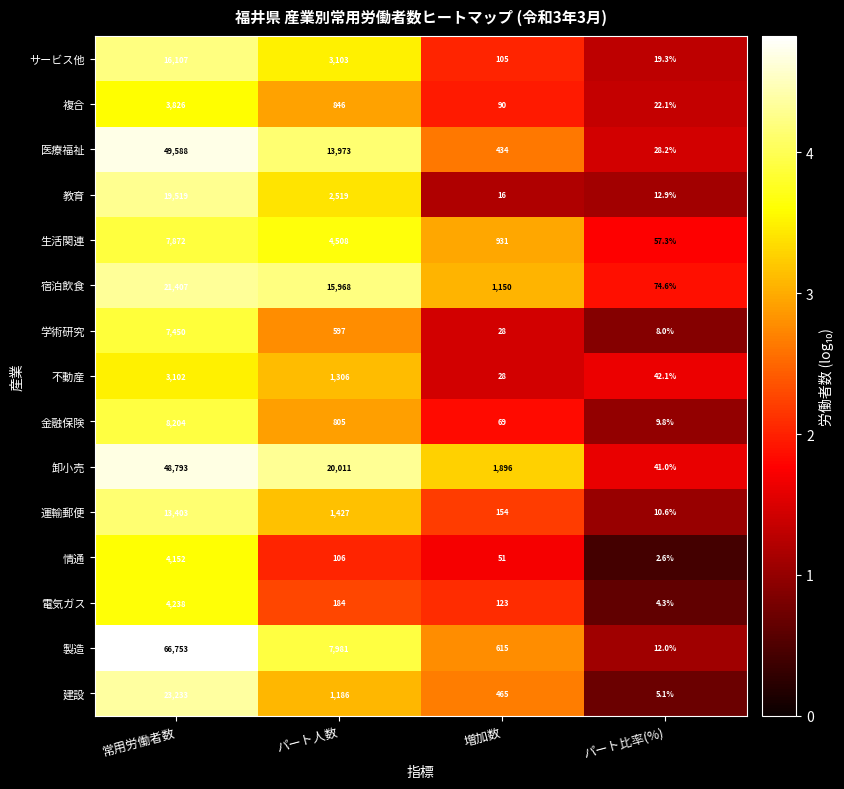

Read the サービス他 value at 常用労働者数.

16107.0